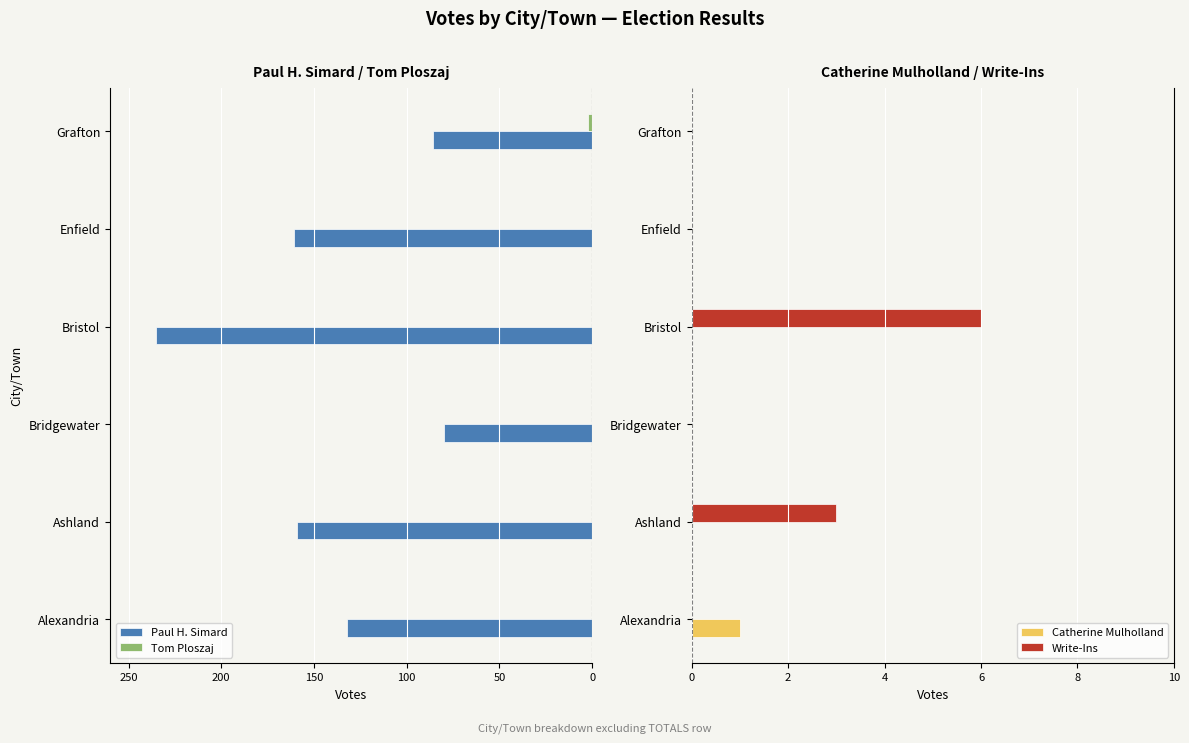

What are all the series names shown in the legend?

Paul H. Simard, Tom Ploszaj, Catherine Mulholland, Write-Ins